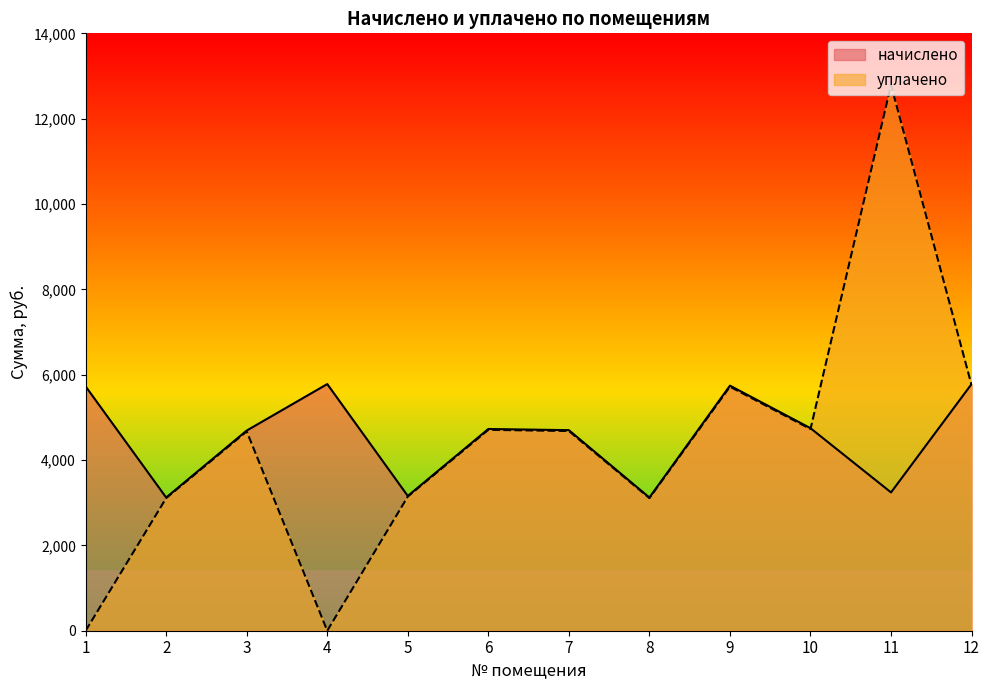

Which series has the largest total across all categories?

начислено